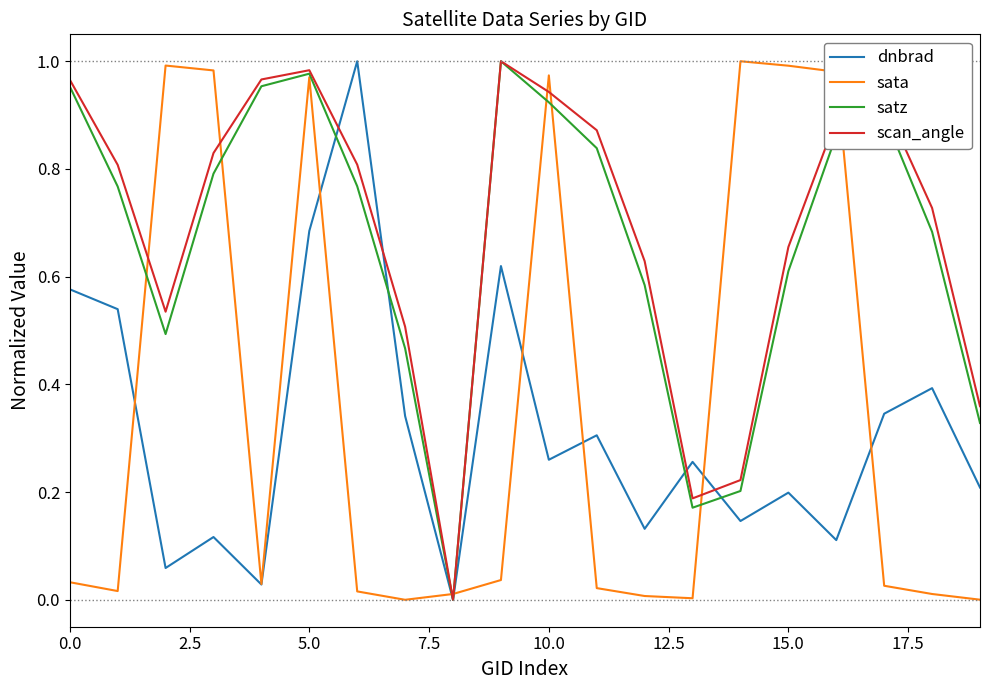

Reading left to right, list all the values displayed in this chart.

dnbrad: 0.6	0.5	0.1	0.1	0.0	0.7	1.0	0.3	0.0	0.6	0.3	0.3	0.1	0.3	0.1	0.2	0.1	0.3	0.4	0.2
sata: 0.0	0.0	1.0	1.0	0.0	1.0	0.0	0.0	0.0	0.0	1.0	0.0	0.0	0.0	1.0	1.0	1.0	0.0	0.0	0.0
satz: 1.0	0.8	0.5	0.8	1.0	1.0	0.8	0.5	0.0	1.0	0.9	0.8	0.6	0.2	0.2	0.6	0.9	0.9	0.7	0.3
scan_angle: 1.0	0.8	0.5	0.8	1.0	1.0	0.8	0.5	0.0	1.0	0.9	0.9	0.6	0.2	0.2	0.7	0.9	0.9	0.7	0.4